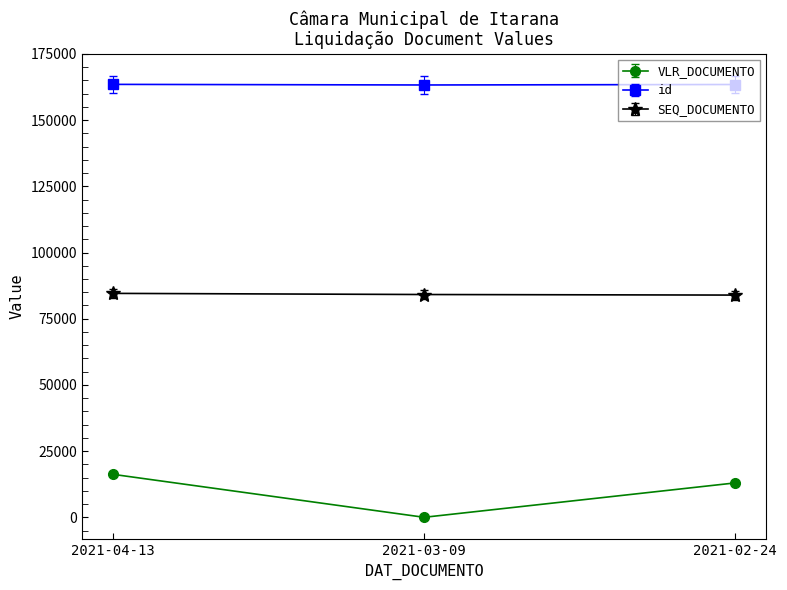

How many series are shown in this chart?

3